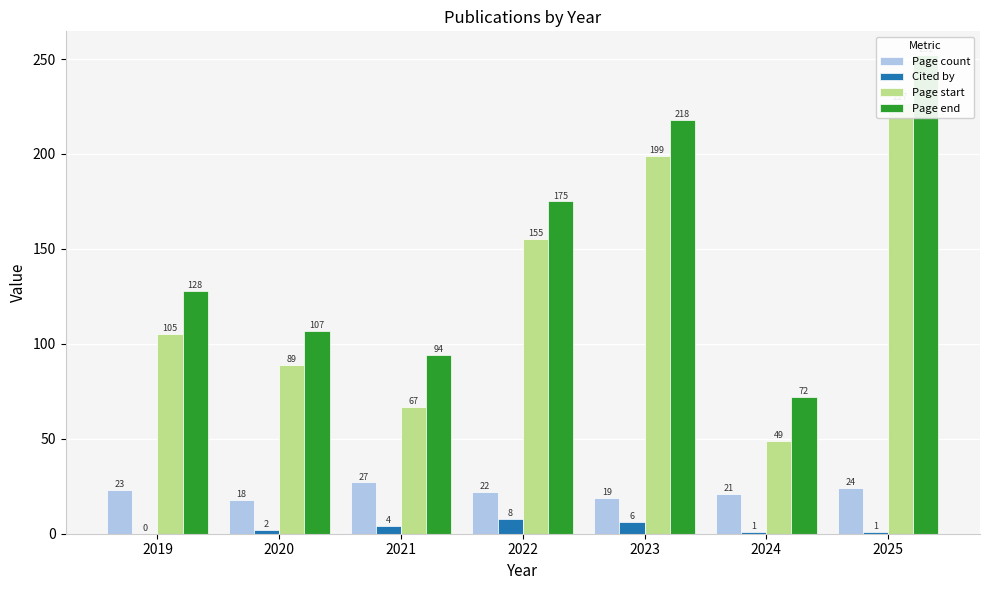

At which category is the sum across all series the highest?

2025